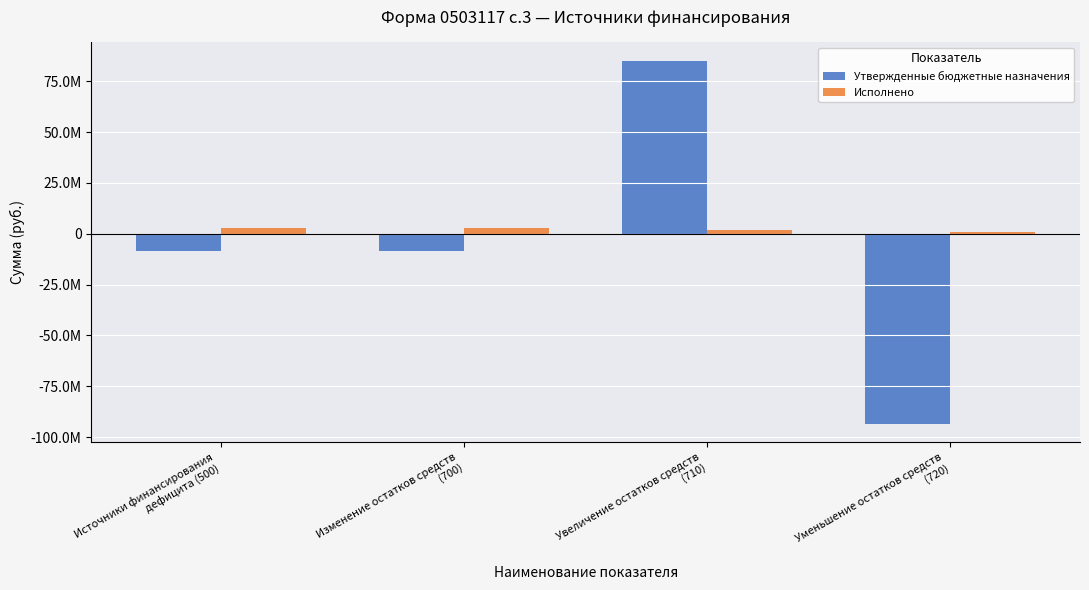

Which has a higher value, Уменьшение остатков средств
(720) or Увеличение остатков средств
(710)?

Увеличение остатков средств
(710)